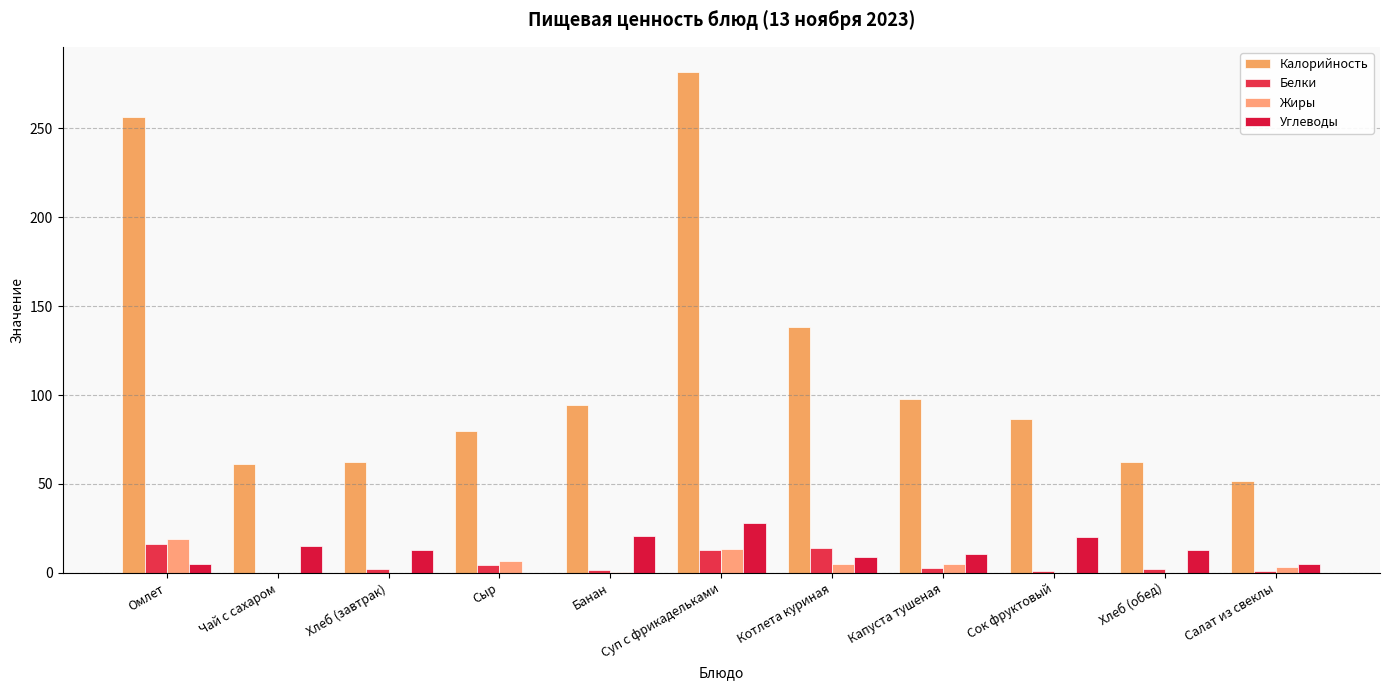

Are the bars grouped side by side (vs. stacked)?

Yes